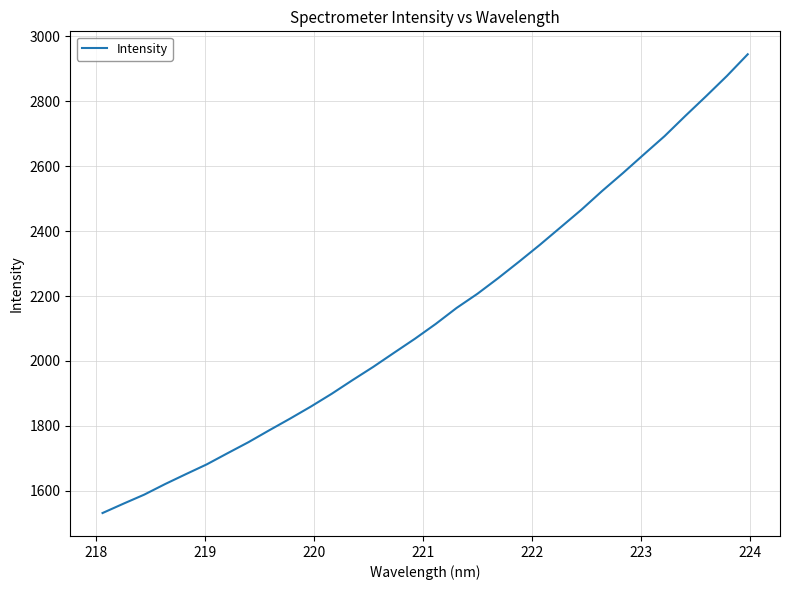

What is the difference between the maximum and minimum values?

1412.9